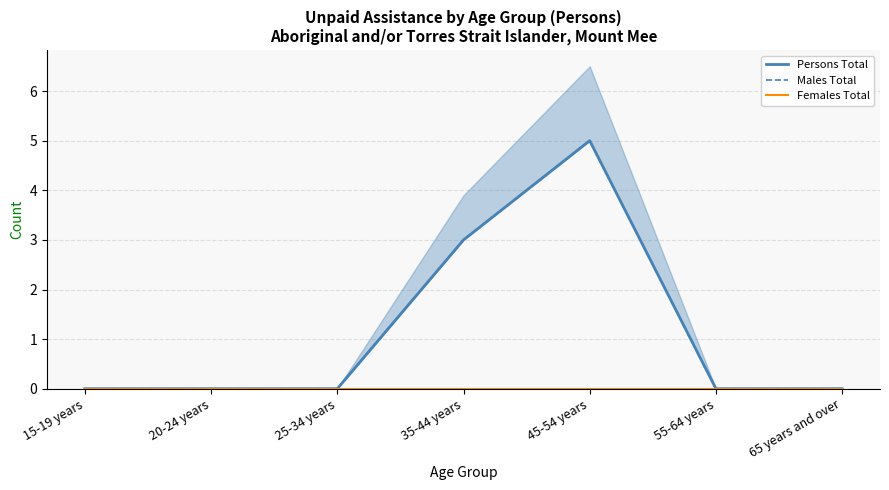

True or false: Males Total and Females Total cross at least once.

False